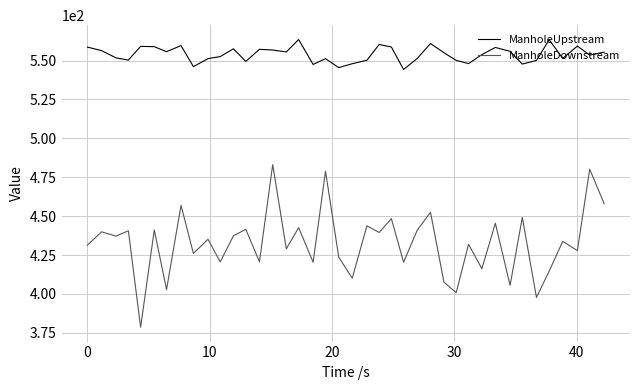

What is the smallest value displayed?

378.6